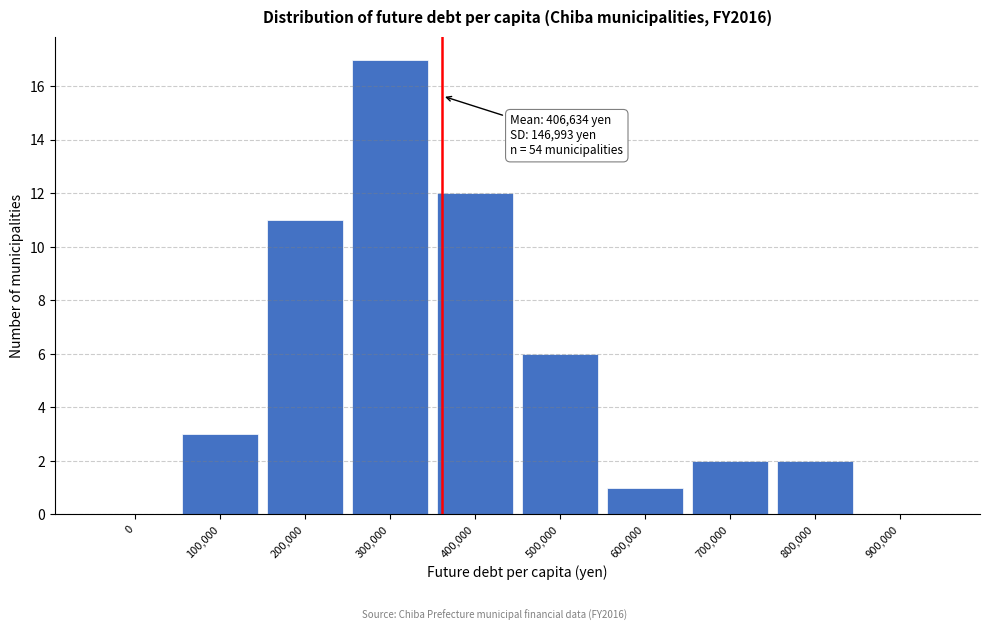

Reading left to right, list all the values displayed in this chart.

0=0	100,000=3	200,000=11	300,000=17	400,000=12	500,000=6	600,000=1	700,000=2	800,000=2	900,000=0